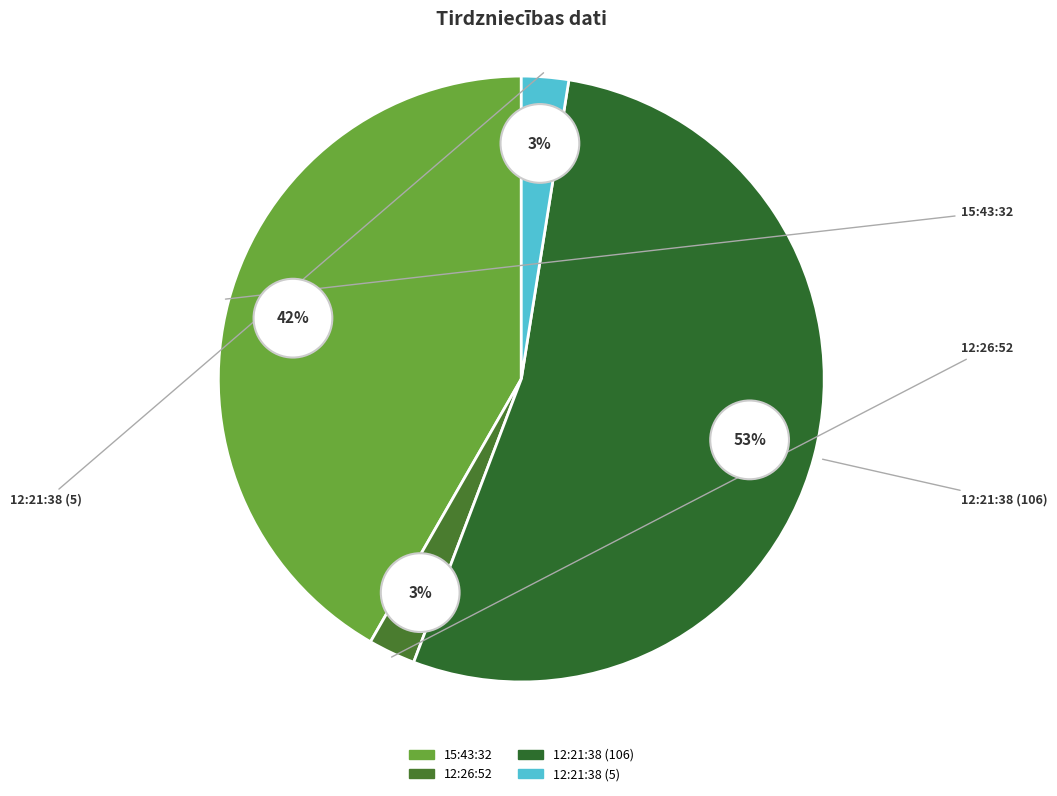

Rank the categories by value from lowest to highest.

12:26:52, 12:21:38 (5), 15:43:32, 12:21:38 (106)